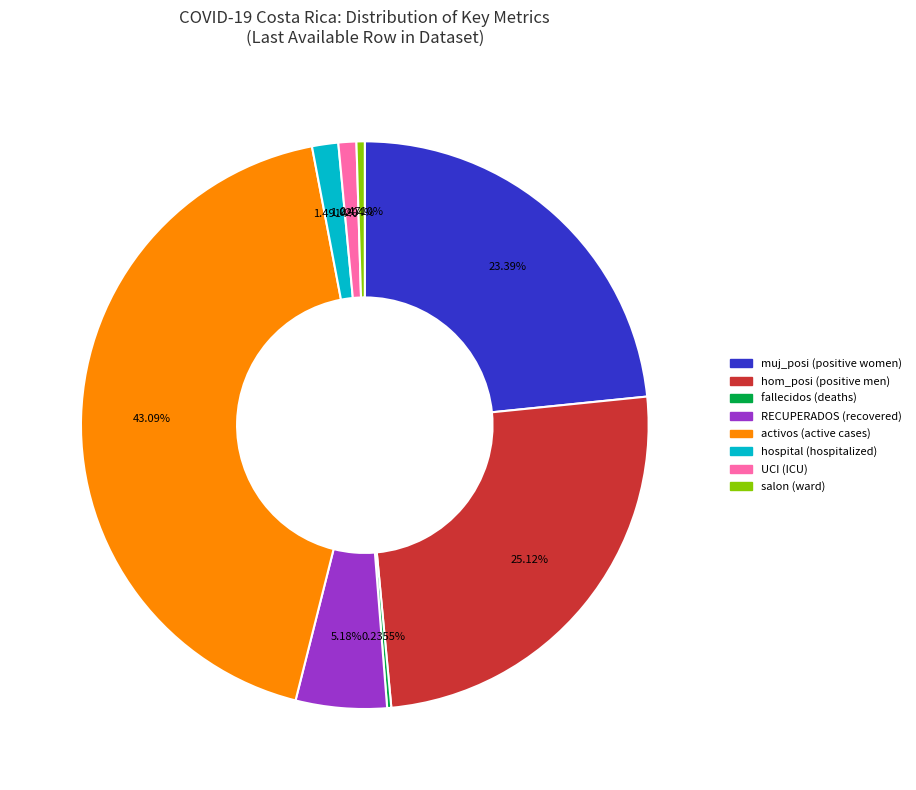

Is there a majority slice in this chart?

No